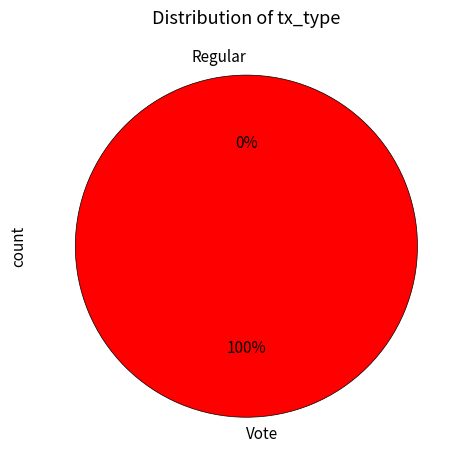

How many slices are in this pie chart?

2